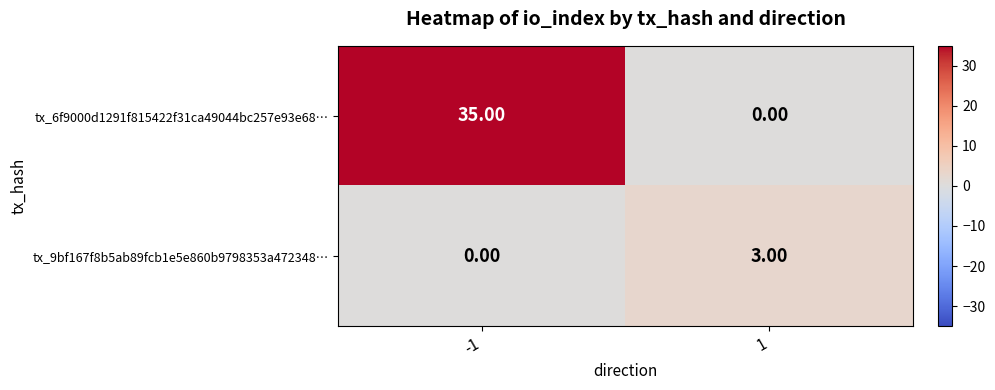

Which category has the highest value across all series?

-1